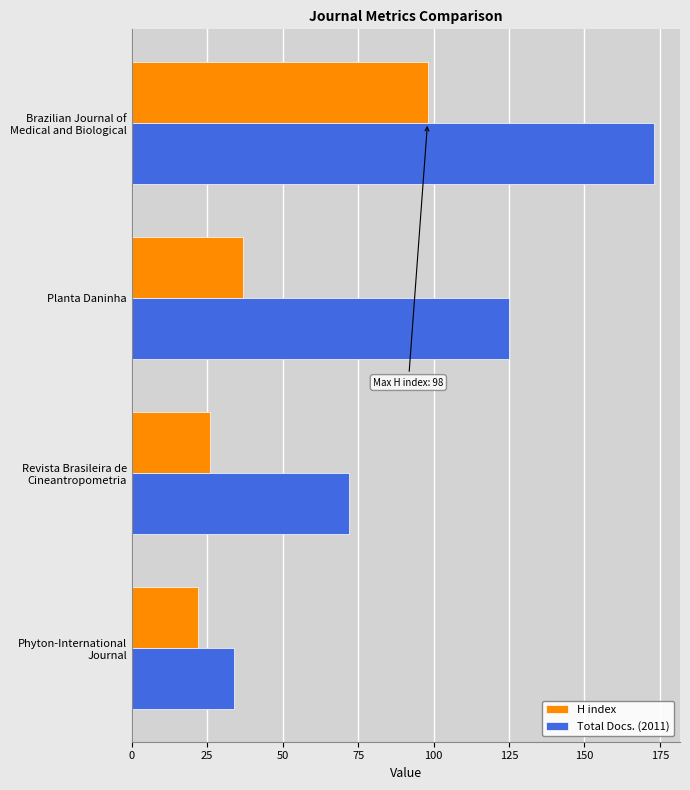

True or false: H index has a value of 37 at Planta Daninha.

True